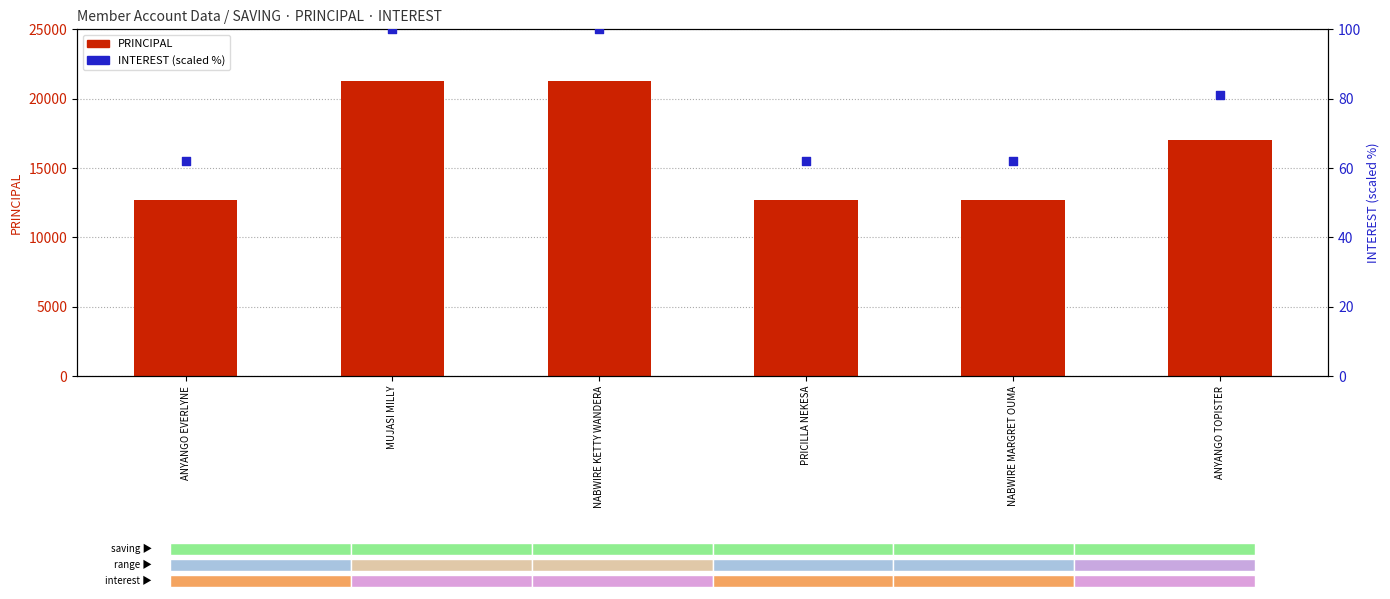

What are all the series names shown in the legend?

PRINCIPAL, INTEREST (scaled %)